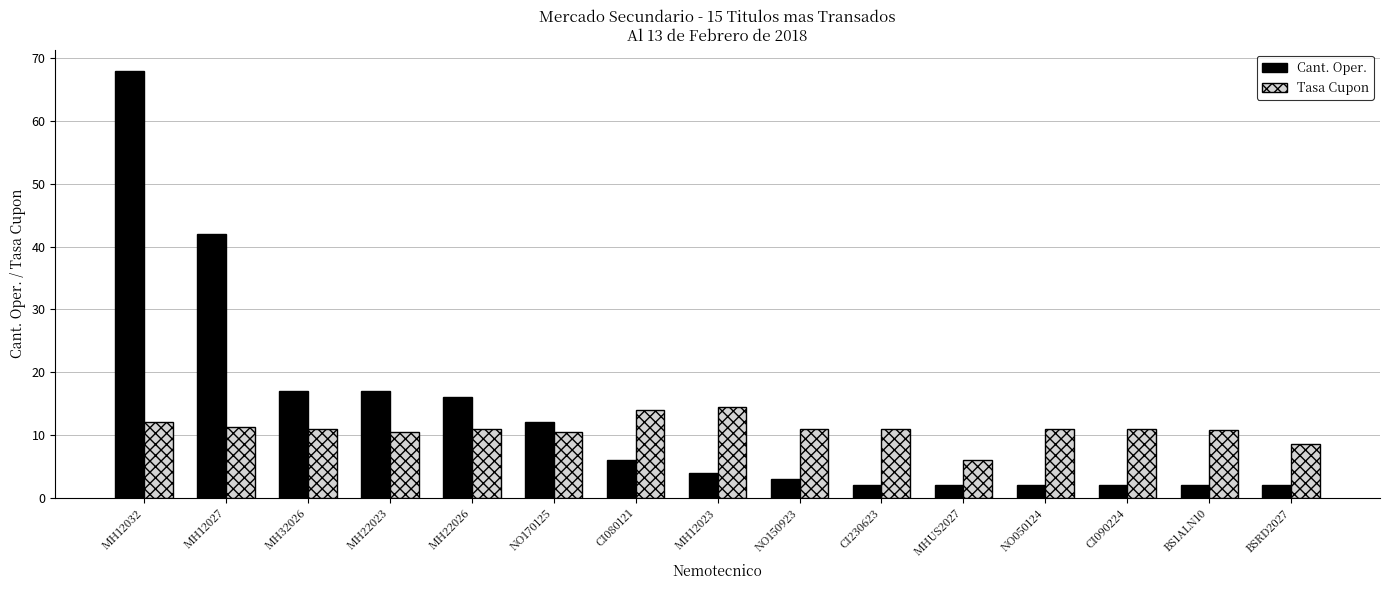

True or false: Cant. Oper. has a value of 7.2 at MH22026.

False